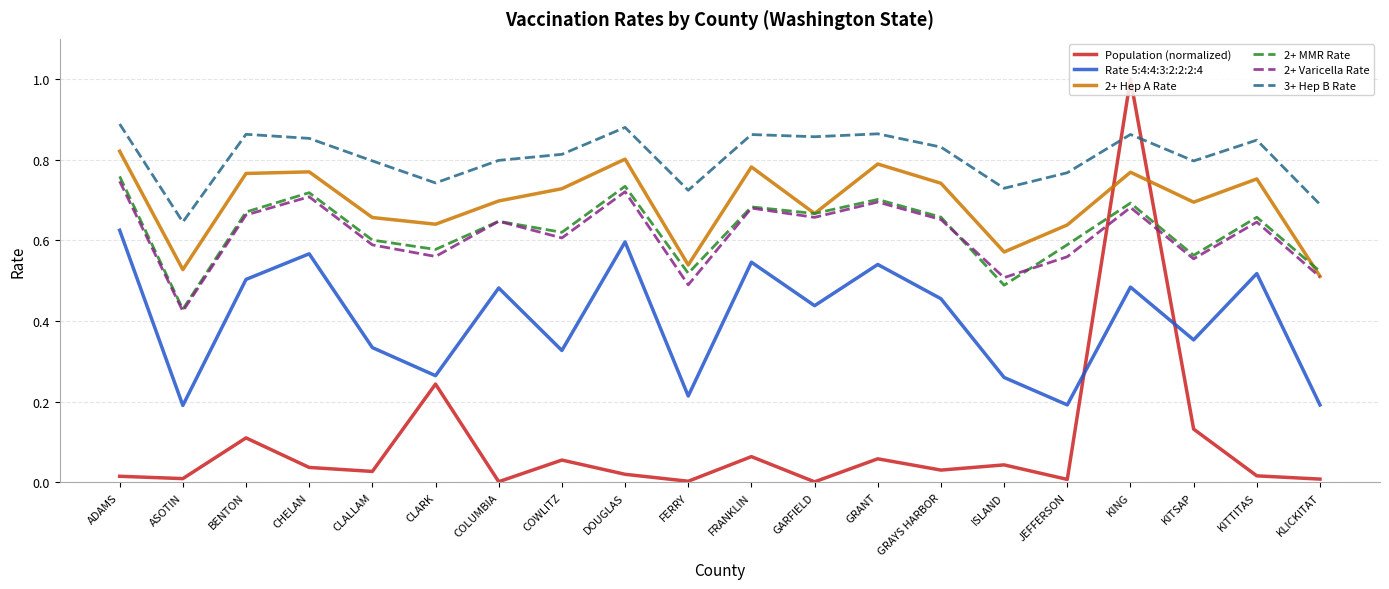

At which category is the sum across all series the highest?

KING